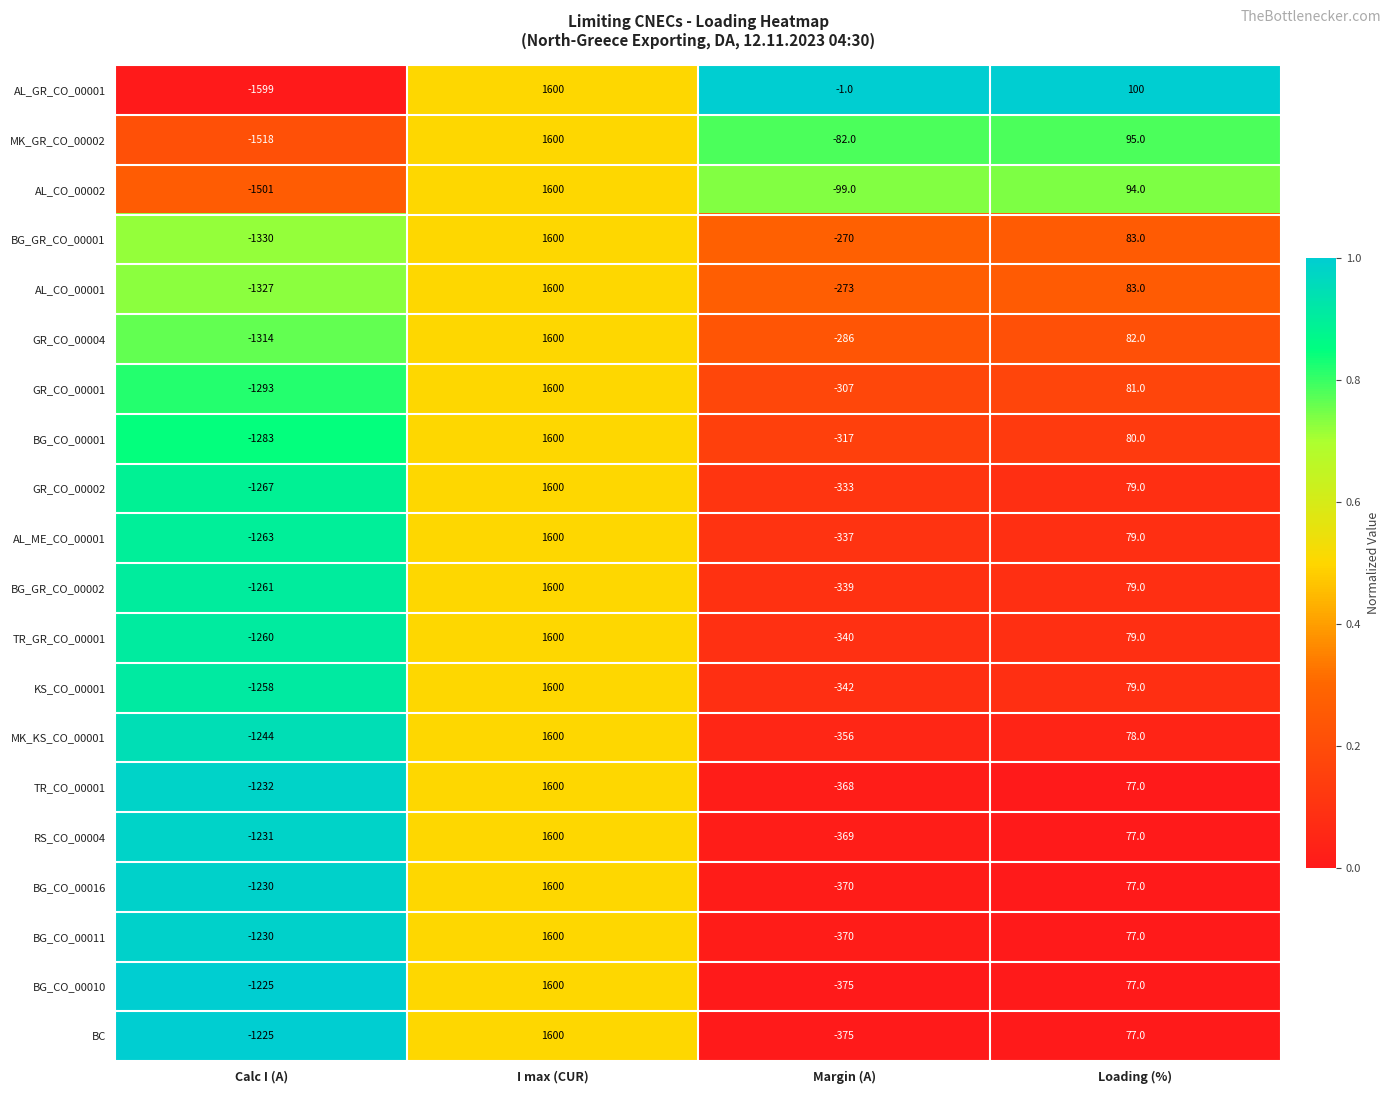

Rank the categories by BG_GR_CO_00002 value from lowest to highest.

Calc I (A), Margin (A), Loading (%), I max (CUR)